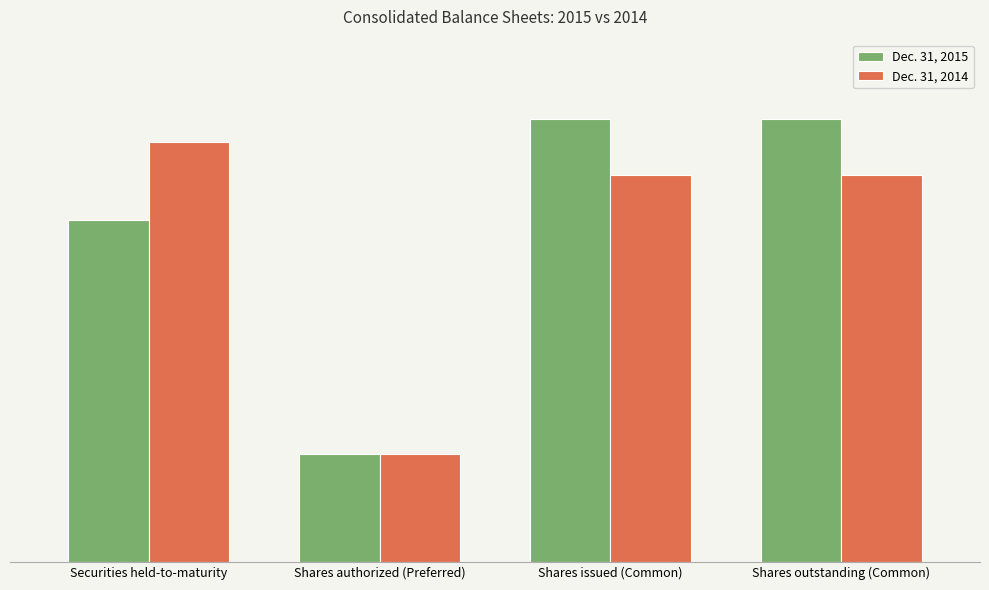

Reading left to right, what are all the values shown in this chart?

Dec. 31, 2015: Securities held-to-maturity=31585303	Shares authorized (Preferred)=10000000	Shares issued (Common)=40906064	Shares outstanding (Common)=40906064
Dec. 31, 2014: Securities held-to-maturity=38788870	Shares authorized (Preferred)=10000000	Shares issued (Common)=35732483	Shares outstanding (Common)=35732483